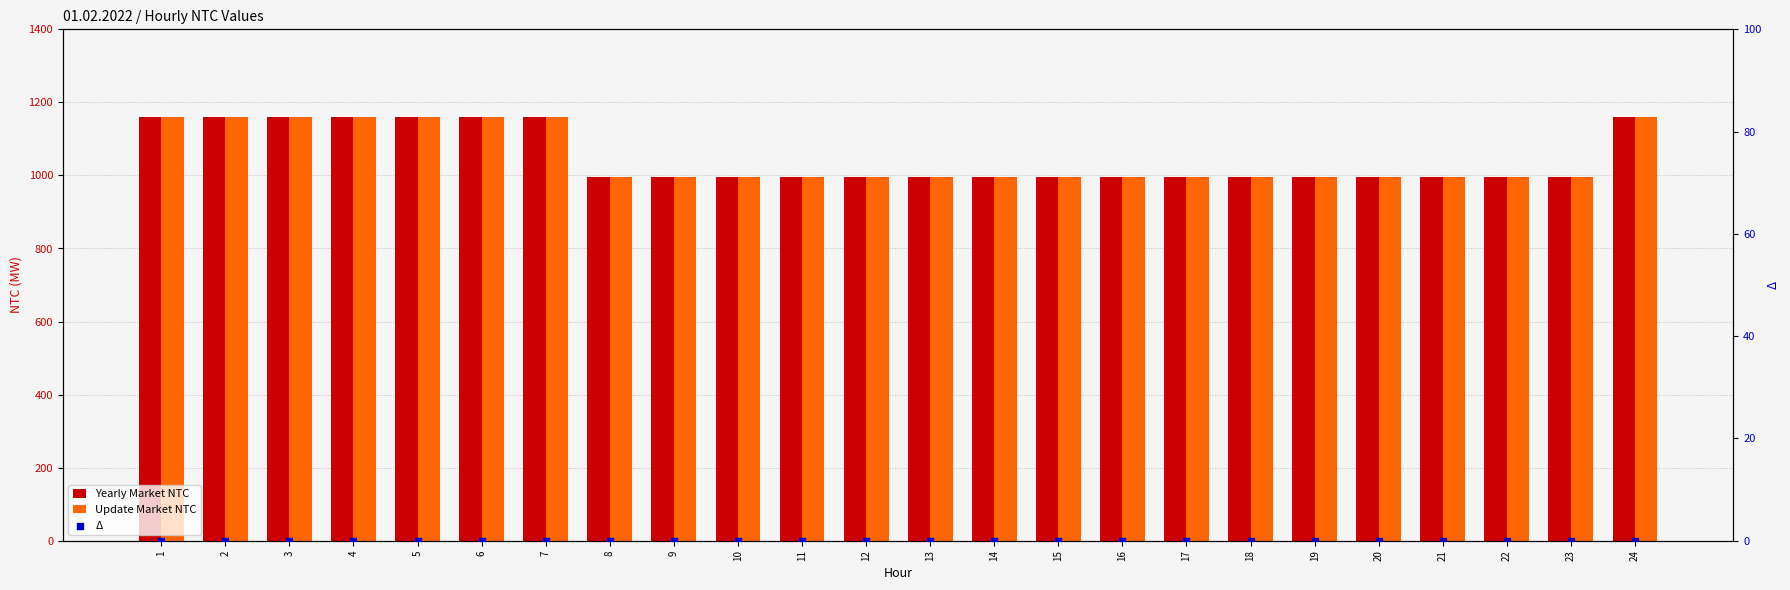

Which series has the largest Y range (max minus min)?

Yearly Market NTC